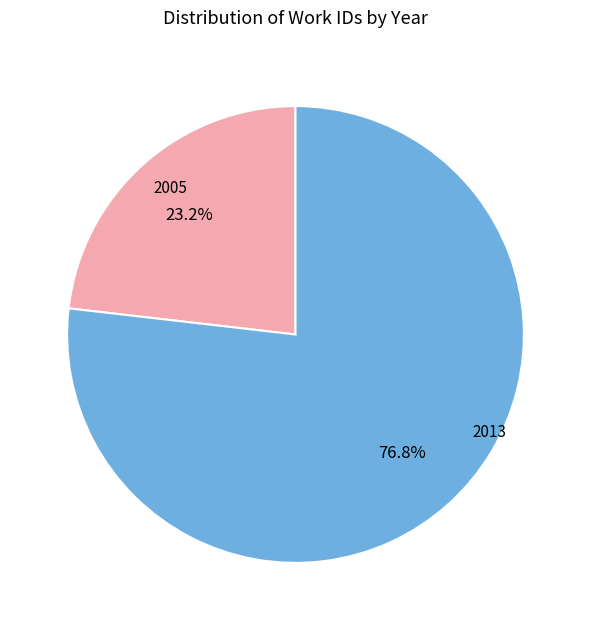

Is there any slice that represents more than half of the pie?

Yes